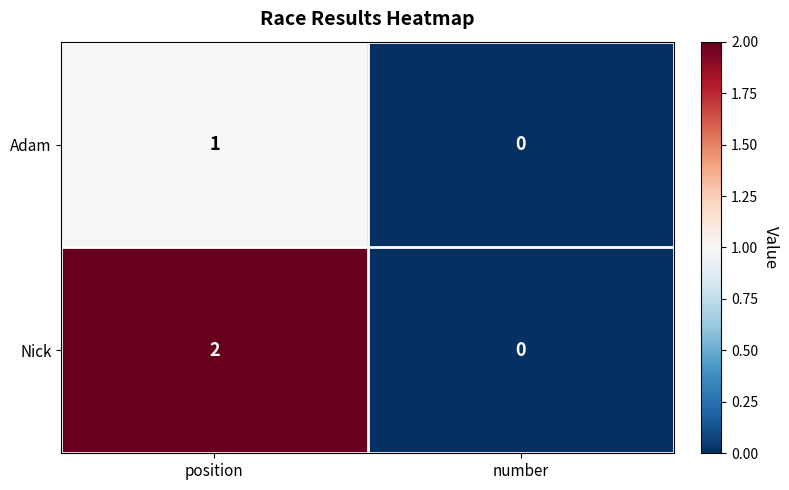

Rank the series by their maximum value, from highest to lowest.

Nick, Adam